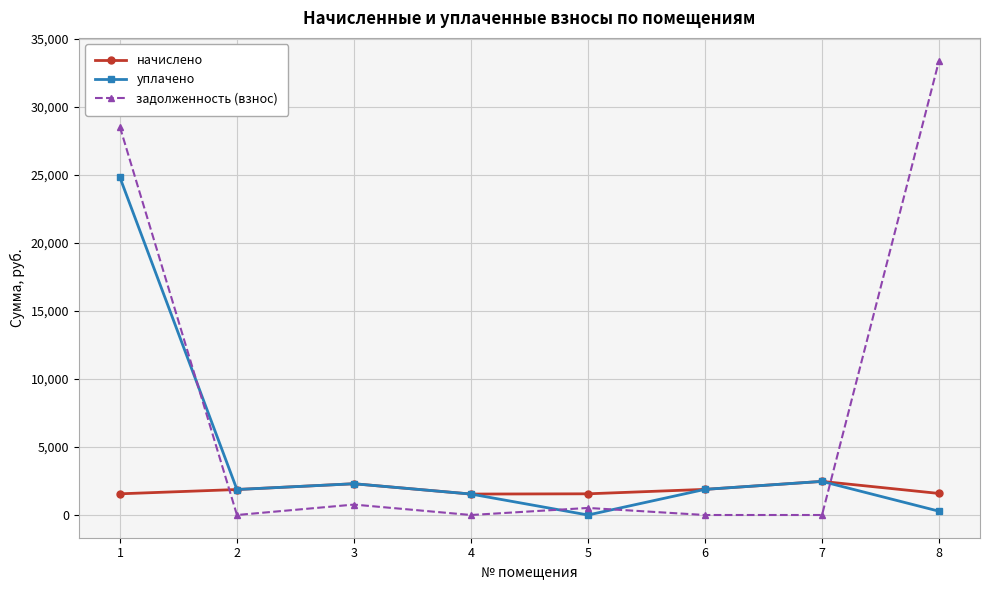

How many interior local valleys does the уплачено series have?

2